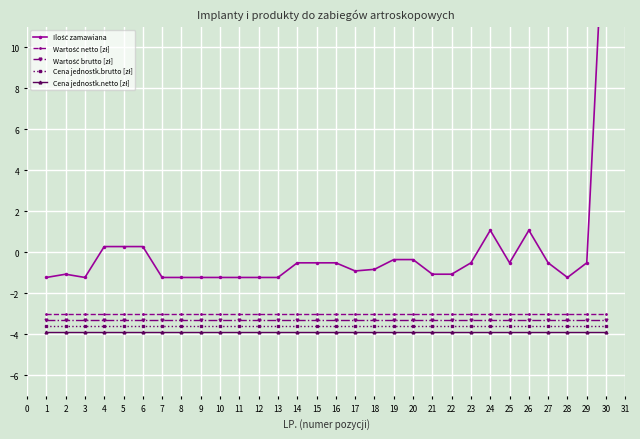

What is the spread (max minus min) of values at 12?

2.7